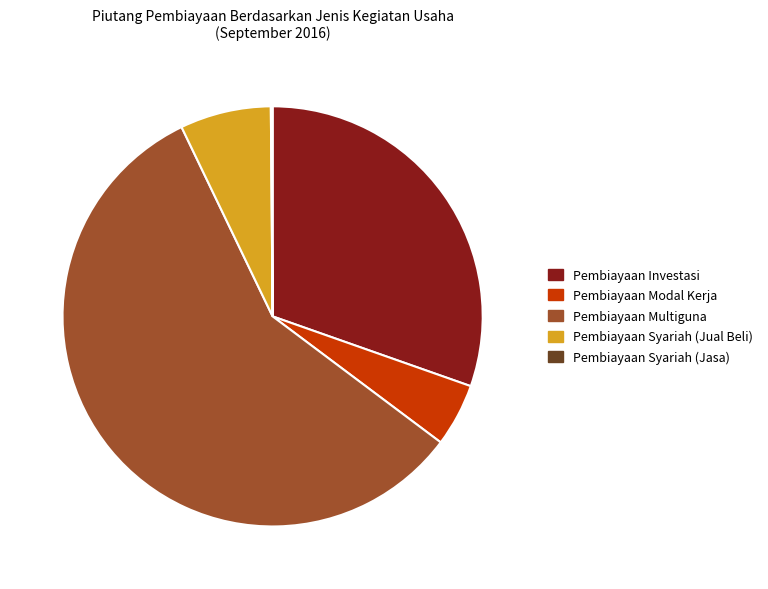

The Pembiayaan Modal Kerja slice represents 5% of the pie. True or false?

True